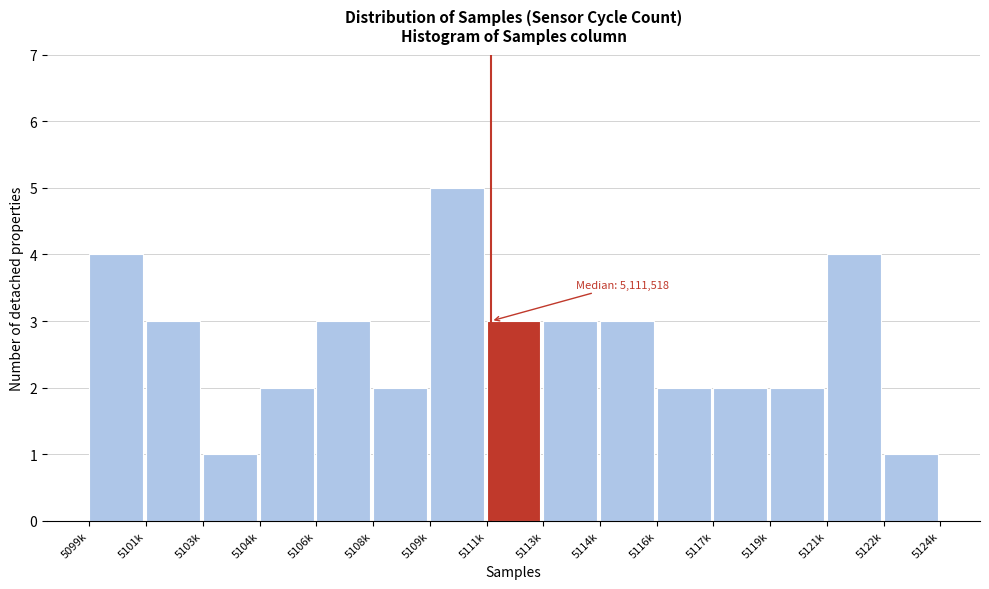

Reading left to right, transcribe all the data shown in this chart.

5099k=4	5101k=3	5103k=1	5104k=2	5106k=3	5108k=2	5109k=5	5111k=3	5113k=3	5114k=3	5116k=2	5117k=2	5119k=2	5121k=4	5122k=1